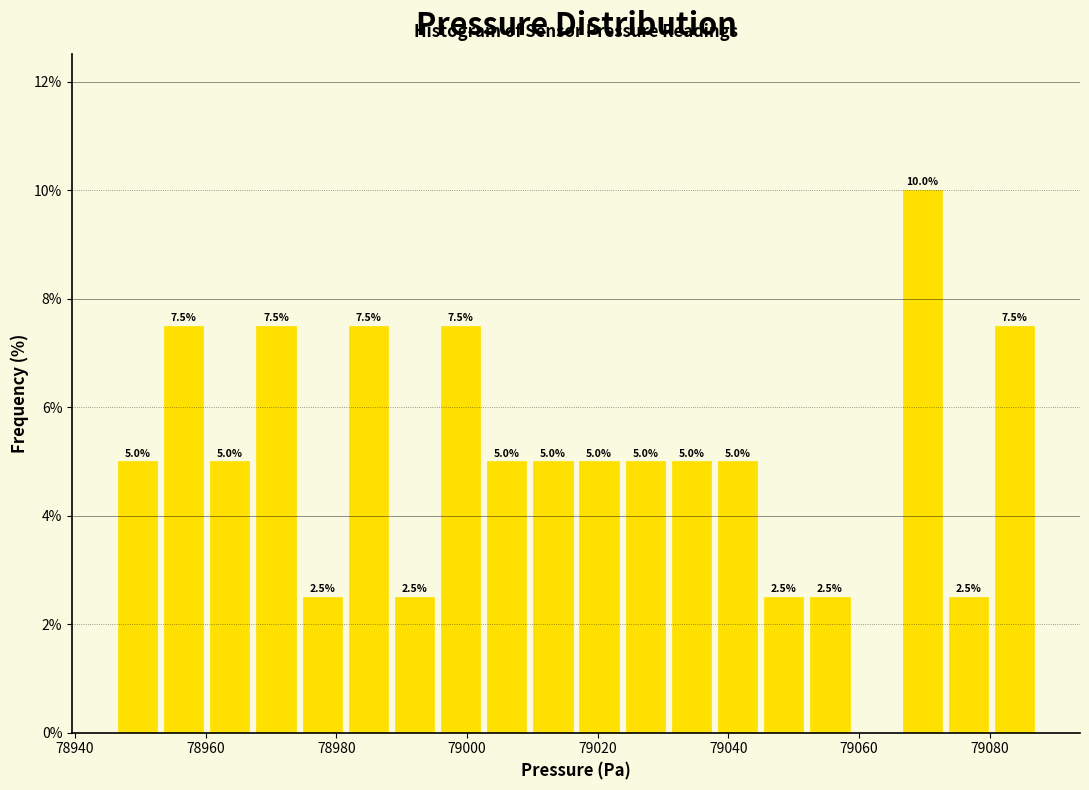

Around what value on the x-axis is the tallest bar? Give the approximate position of its centre, as read against the axis.

79070